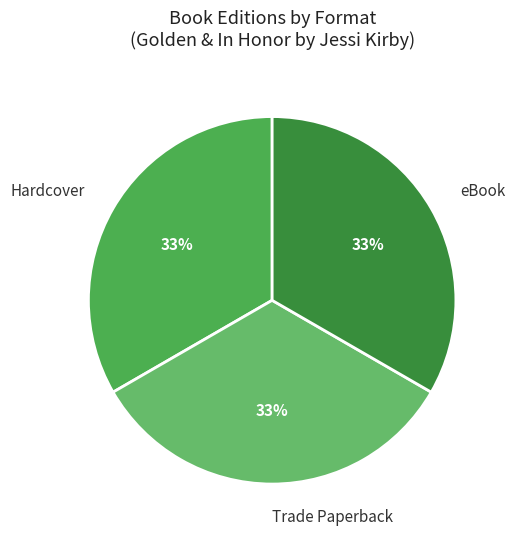

Combined, do eBook and Trade Paperback account for over 50%?

Yes